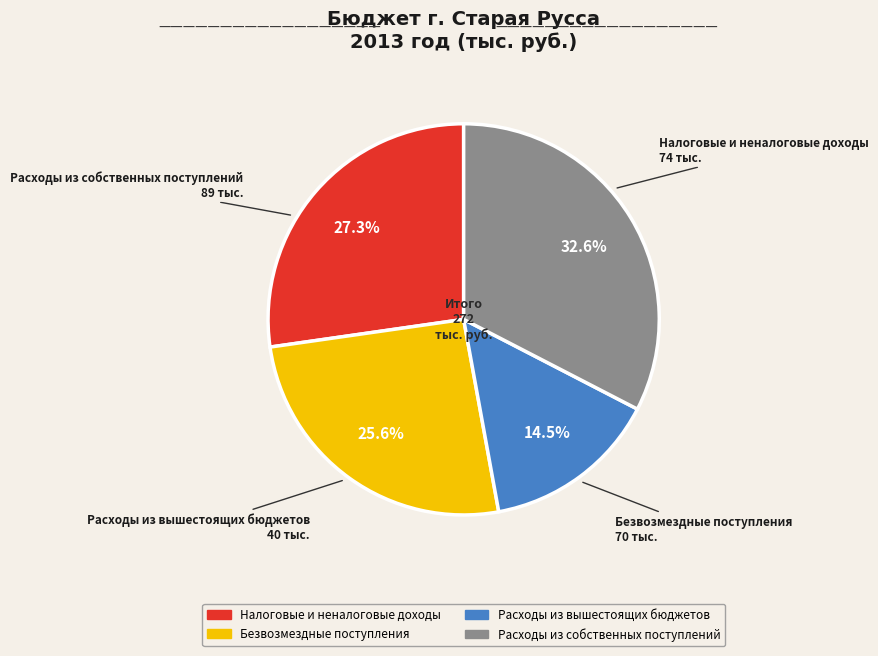

Which has a higher value, Расходы из вышестоящих бюджетов or Безвозмездные поступления?

Безвозмездные поступления